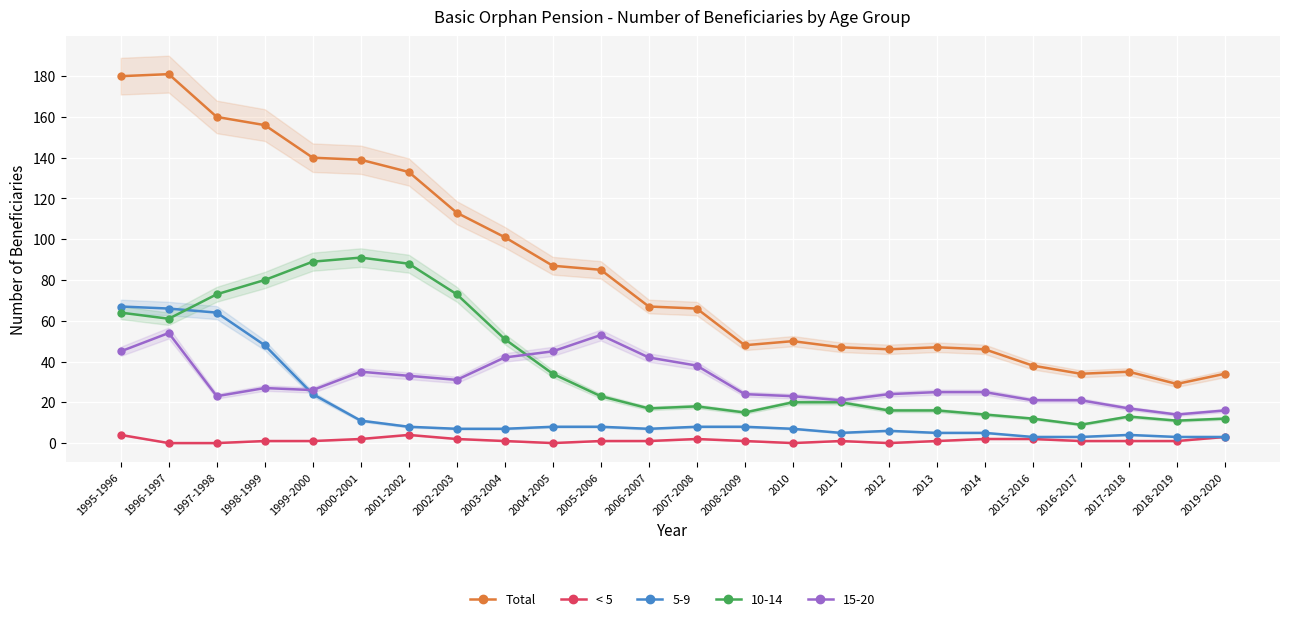

Where is the first local minimum for Total?

2008-2009